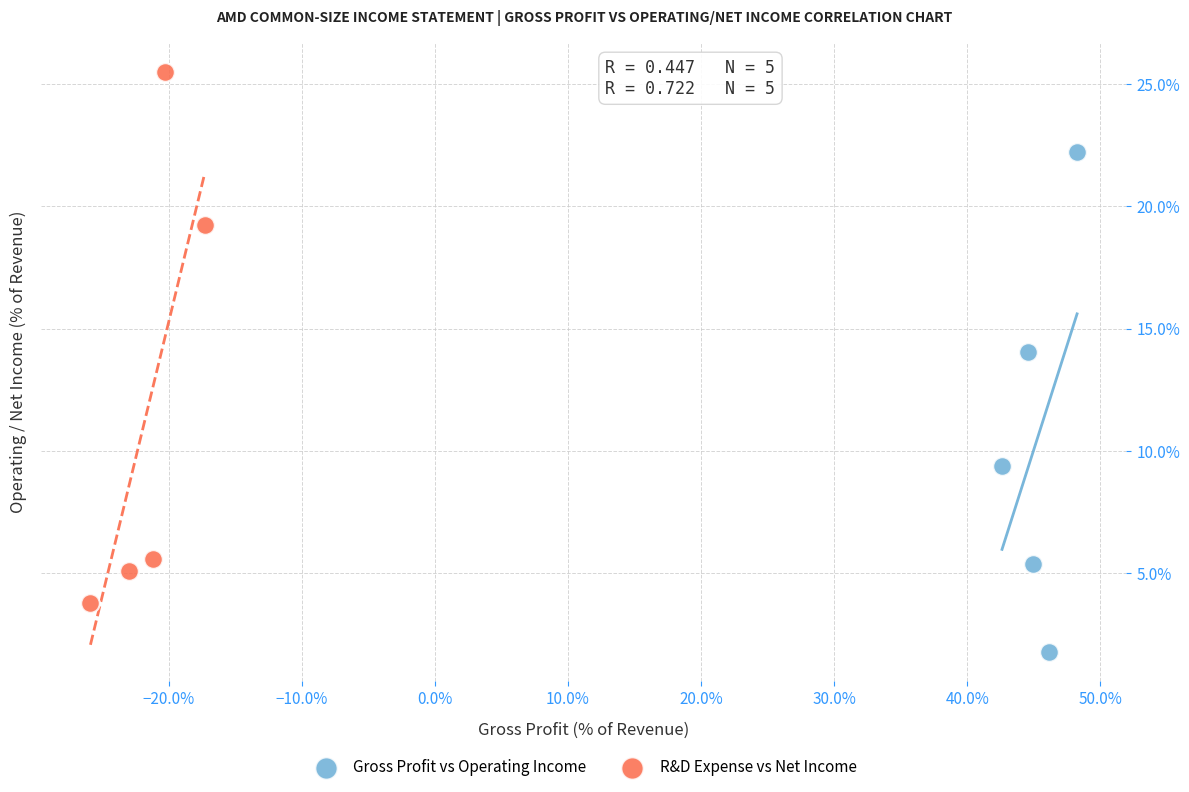

What are all the series names shown in the legend?

Gross Profit vs Operating Income, R&D Expense vs Net Income